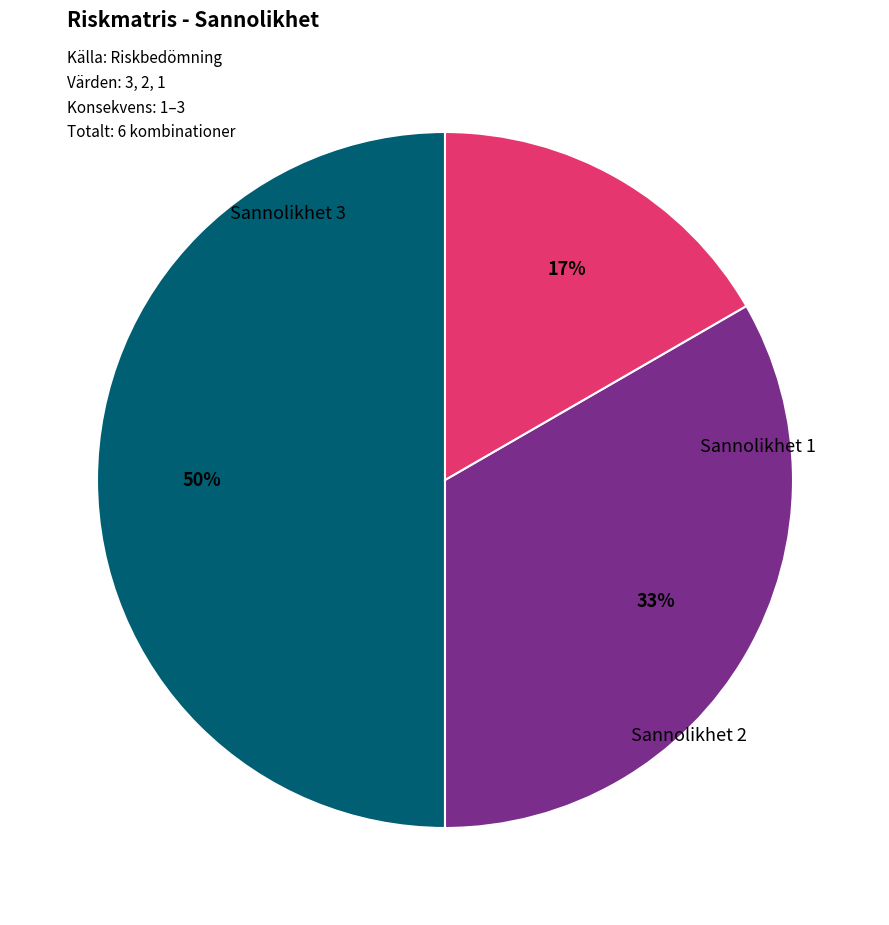

To the nearest percent, what percentage of the pie is Sannolikhet 2?

33%